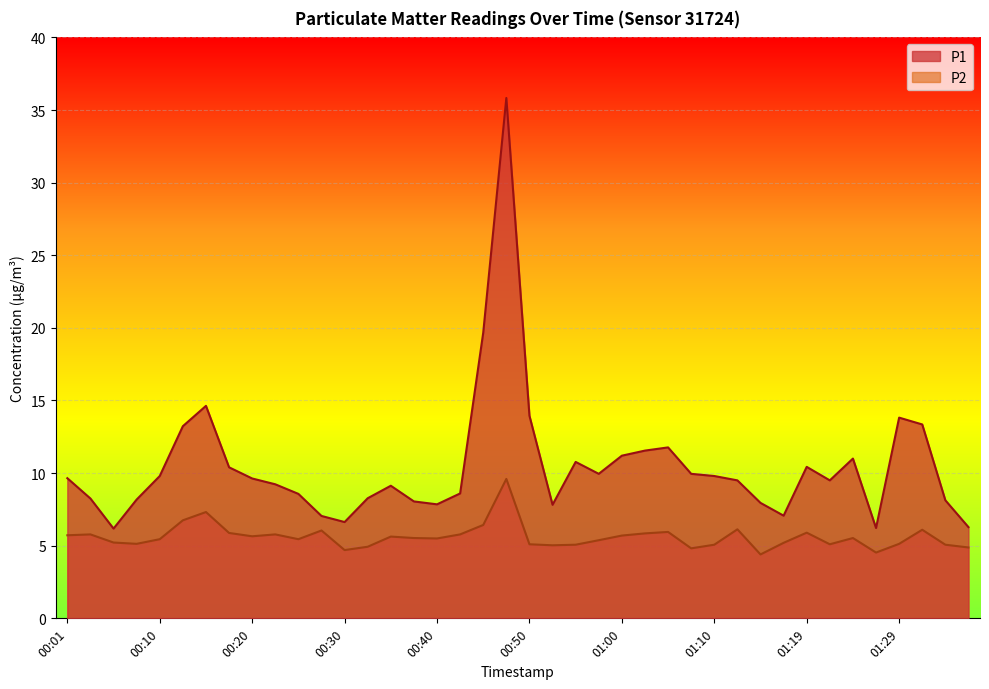

At 00:33, list the series in order from smallest to largest.

P2, P1